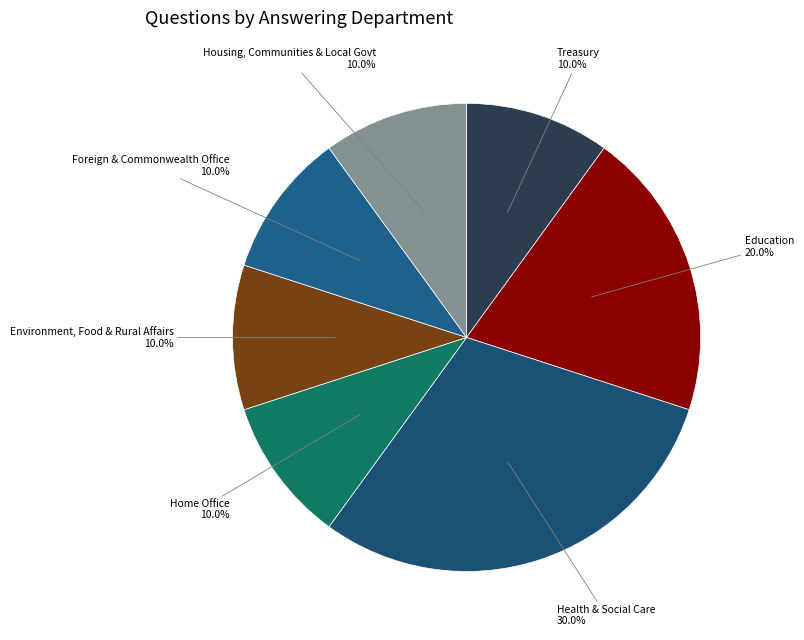

Which slice is the largest?

Health & Social Care